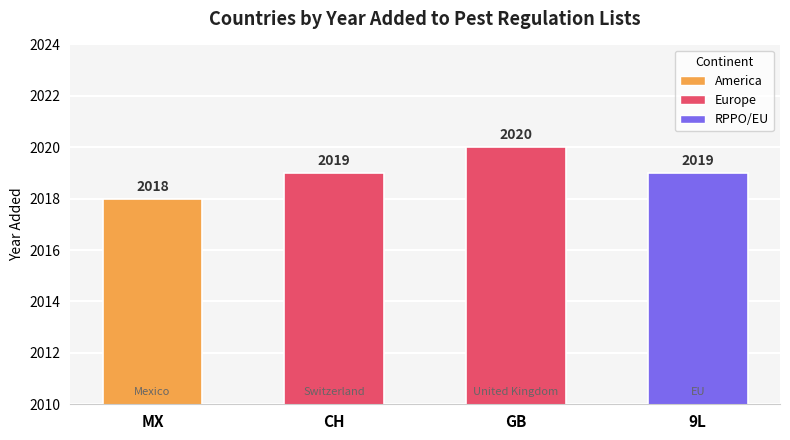

Is it true that the value at MX is 2018?

True